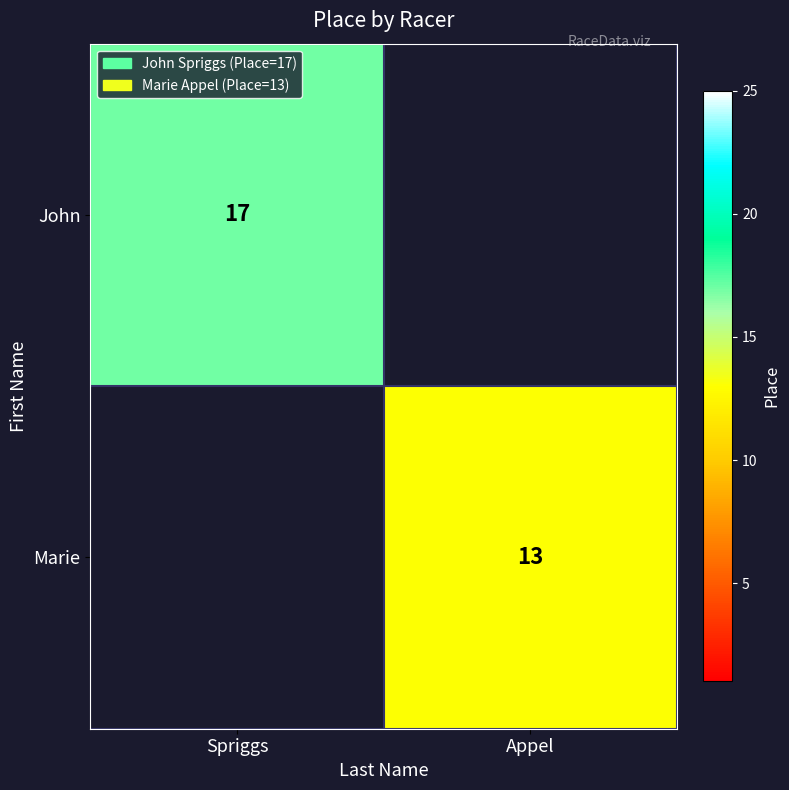

True or false: Marie has a value of 13 at Appel.

True